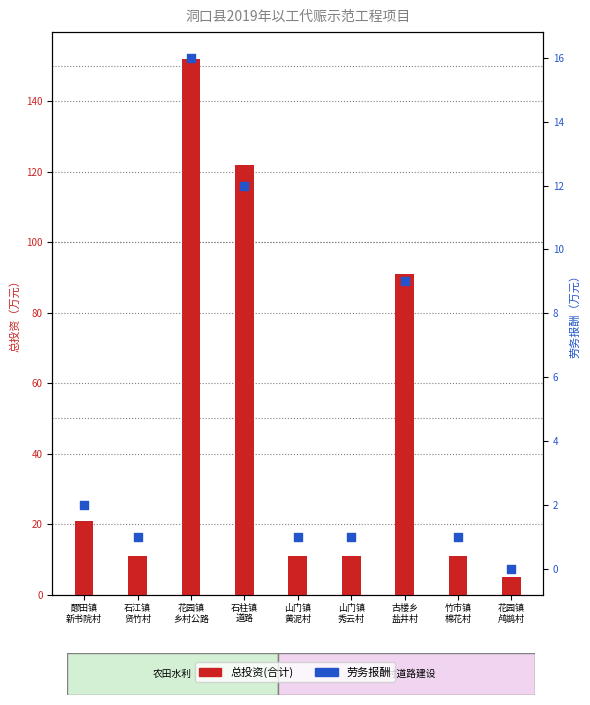

Which series has the largest Y range (max minus min)?

总投资(合计)